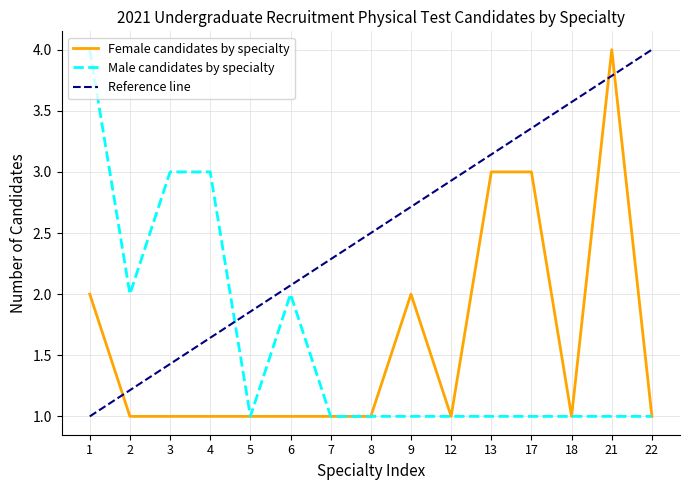

Is it true that Male candidates by specialty equals 1 at 8?

True